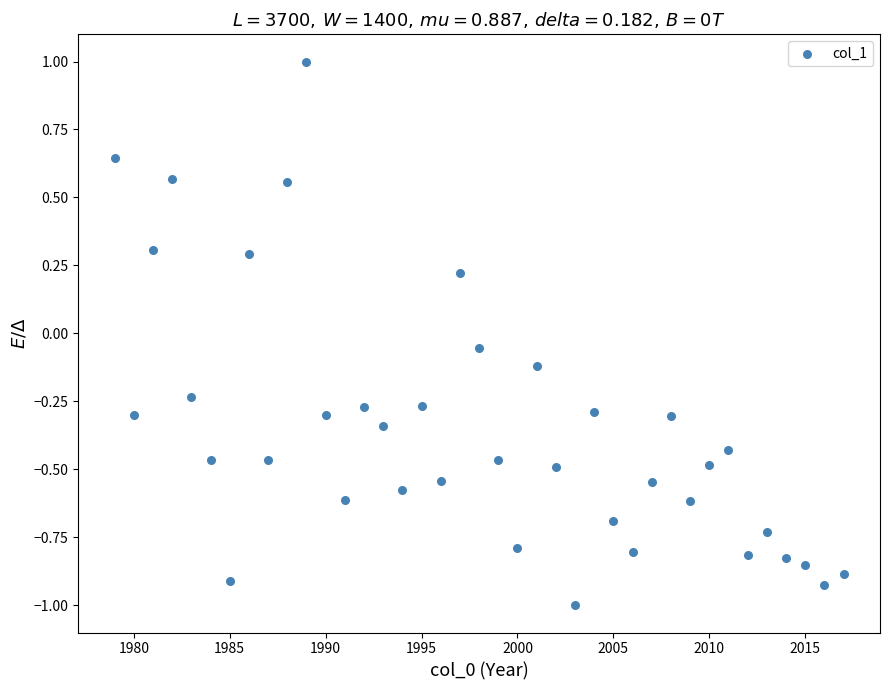

What is the range of X values (max minus min)?

38.0